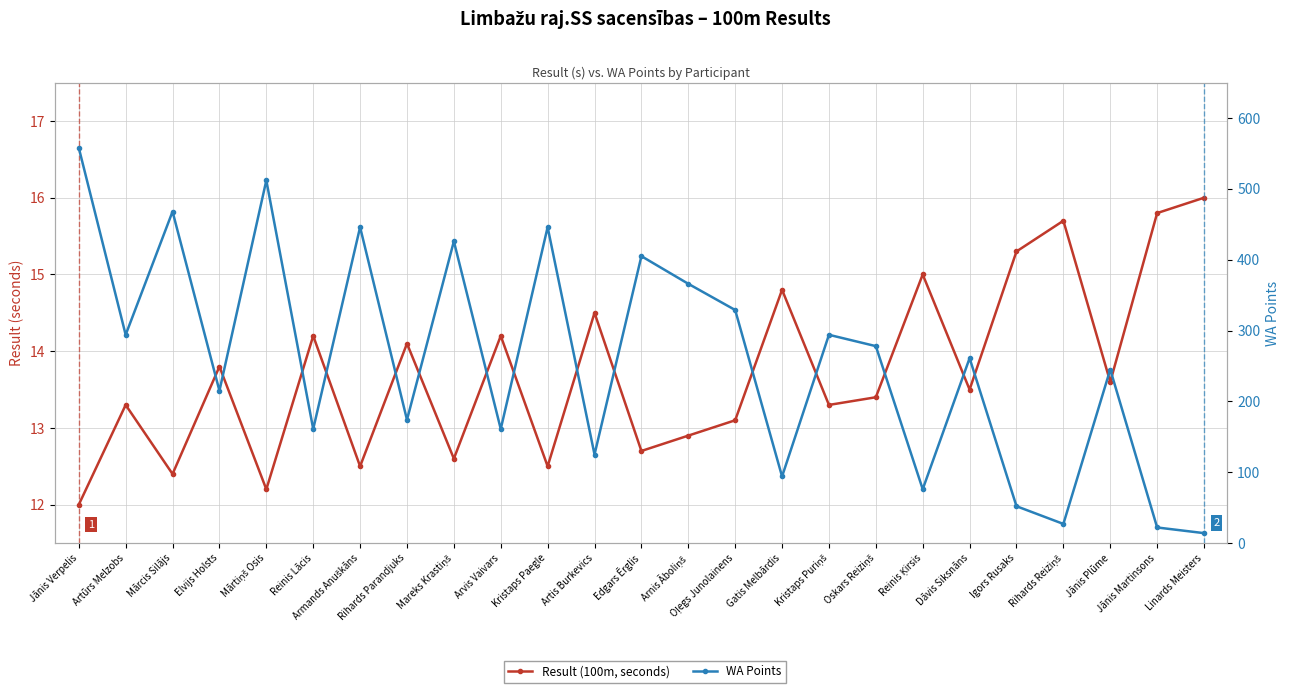

What position from the right is Gatis Melbārdis?

10